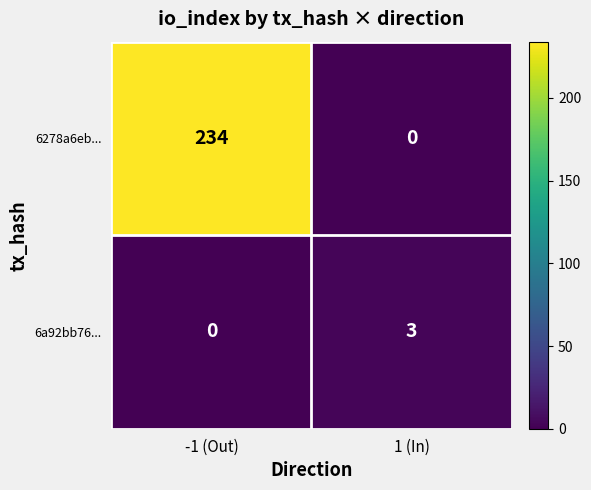

What is the sum of the 6278a6eb... values at -1 (Out) and 1 (In)?

234